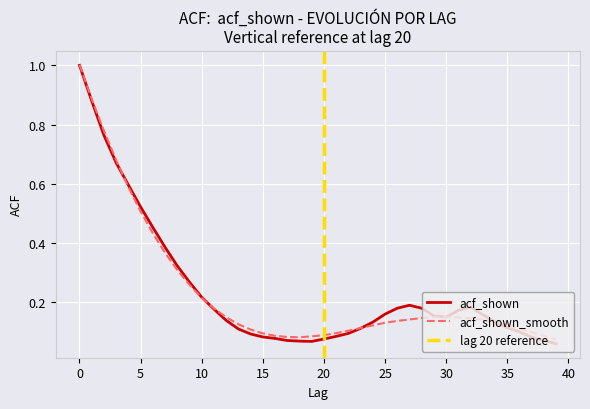

Read the acf_shown_smooth value at 19.

0.1